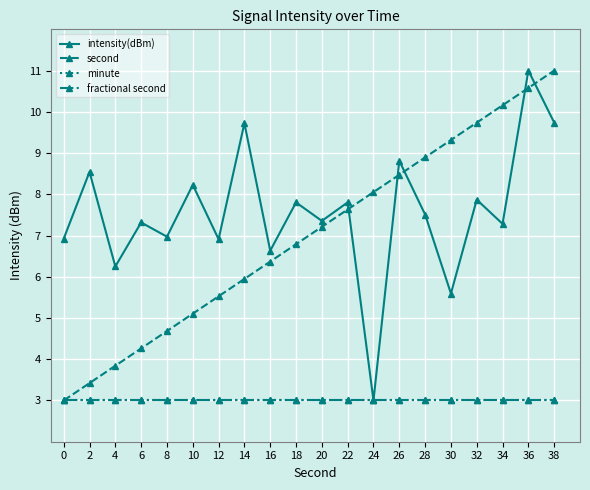

Reading left to right, what are all the values shown in this chart?

intensity(dBm): 0=6.9	2=8.5	4=6.2	6=7.3	8=7.0	10=8.2	12=6.9	14=9.7	16=6.6	18=7.8	20=7.4	22=7.8	24=3.0	26=8.8	28=7.5	30=5.6	32=7.9	34=7.3	36=11.0	38=9.7
second: 0=3.0	2=3.4	4=3.8	6=4.3	8=4.7	10=5.1	12=5.5	14=5.9	16=6.4	18=6.8	20=7.2	22=7.6	24=8.1	26=8.5	28=8.9	30=9.3	32=9.7	34=10.2	36=10.6	38=11.0
minute: 0=3.0	2=3.0	4=3.0	6=3.0	8=3.0	10=3.0	12=3.0	14=3.0	16=3.0	18=3.0	20=3.0	22=3.0	24=3.0	26=3.0	28=3.0	30=3.0	32=3.0	34=3.0	36=3.0	38=3.0
fractional second: 0=3.0	2=3.0	4=3.0	6=3.0	8=3.0	10=3.0	12=3.0	14=3.0	16=3.0	18=3.0	20=3.0	22=3.0	24=3.0	26=3.0	28=3.0	30=3.0	32=3.0	34=3.0	36=3.0	38=3.0